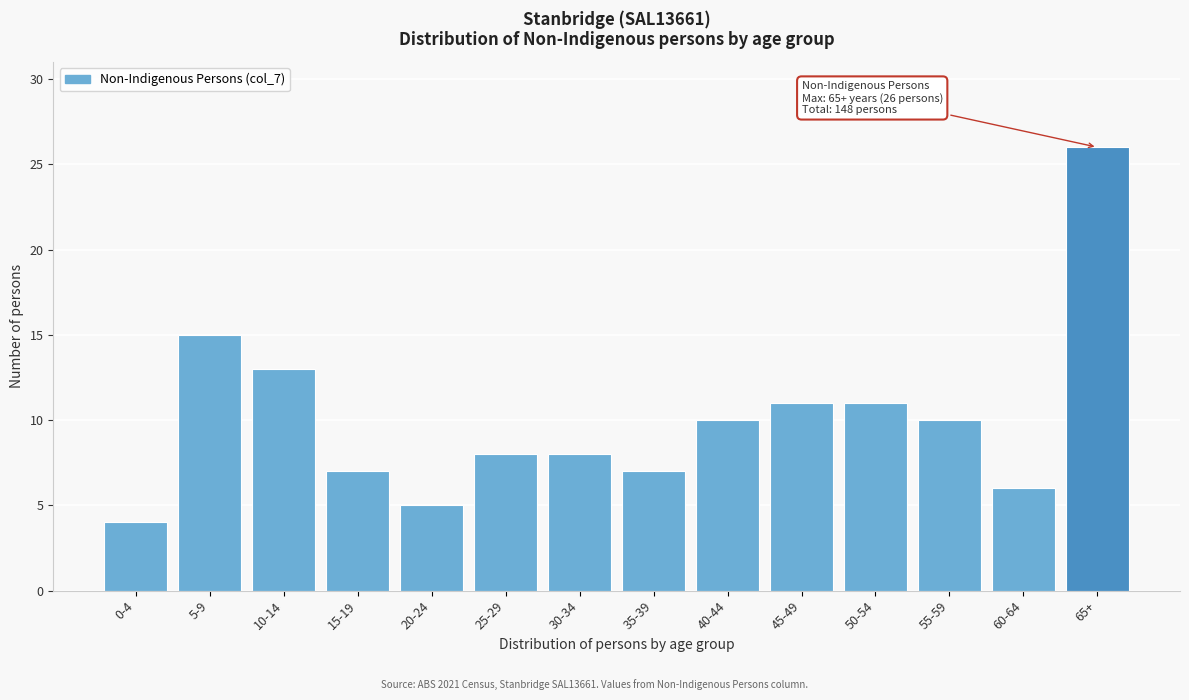

Reading left to right, extract all data points from this chart.

4	15	13	7	5	8	8	7	10	11	11	10	6	26